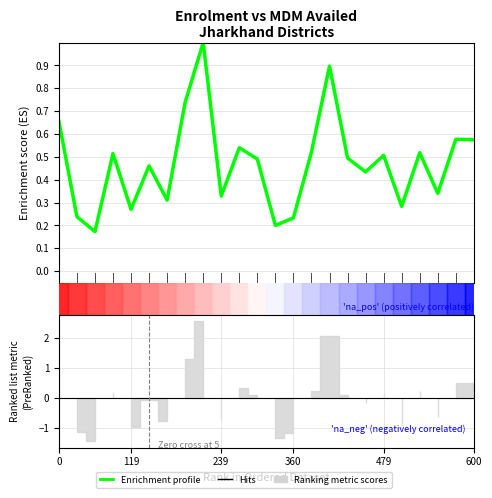

What is the change in value from 11 to 21?

-0.2